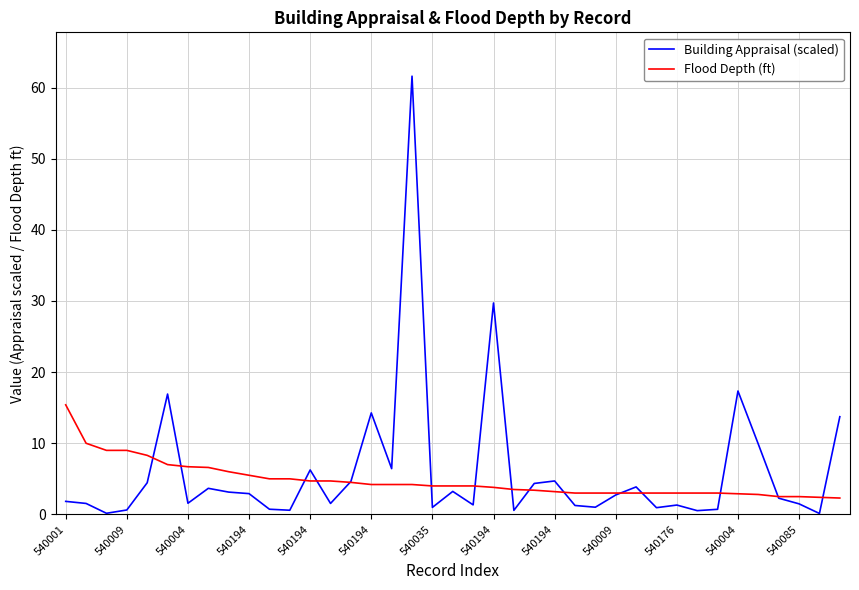

What is the maximum value for Flood Depth (ft)?

15.4